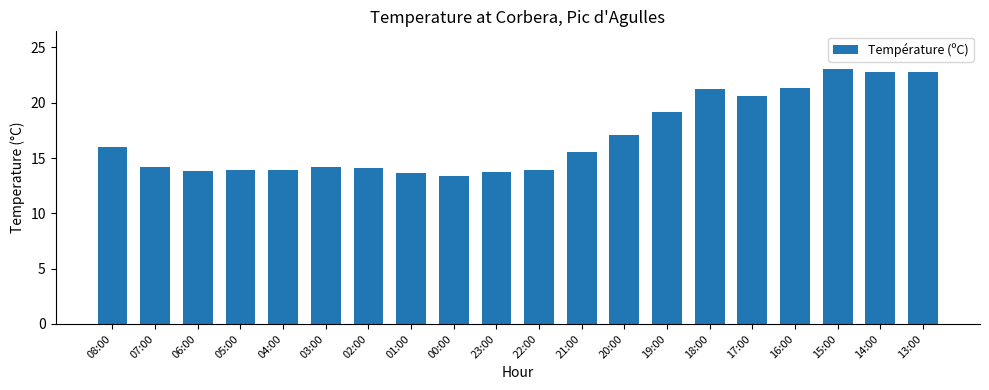

Which has a higher value, 06:00 or 15:00?

15:00